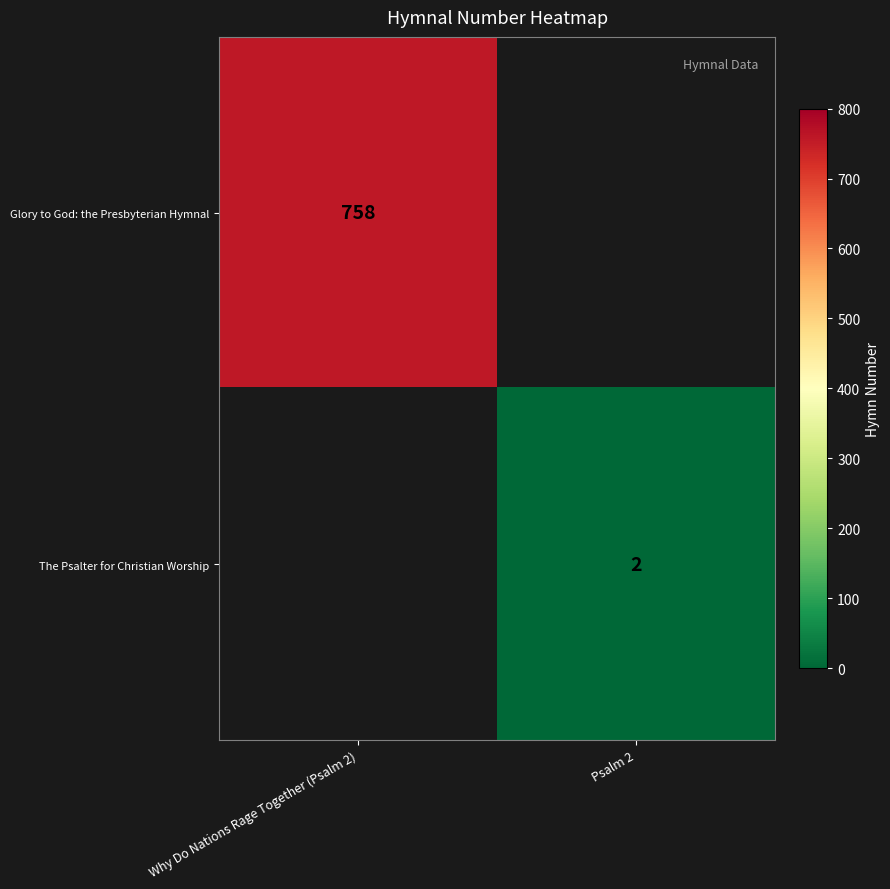

Which has a higher value, Psalm 2 or Why Do Nations Rage Together (Psalm 2)?

Why Do Nations Rage Together (Psalm 2)